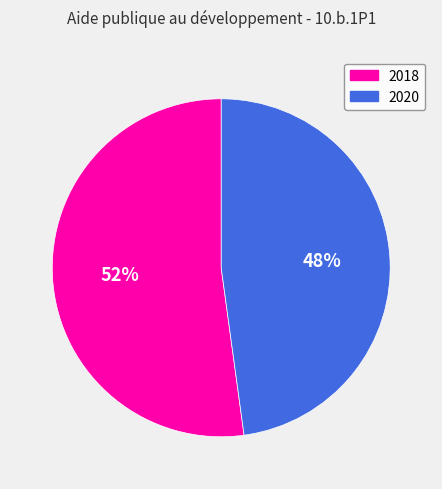

Do 2020 and 2018 together represent more than half of the pie?

Yes